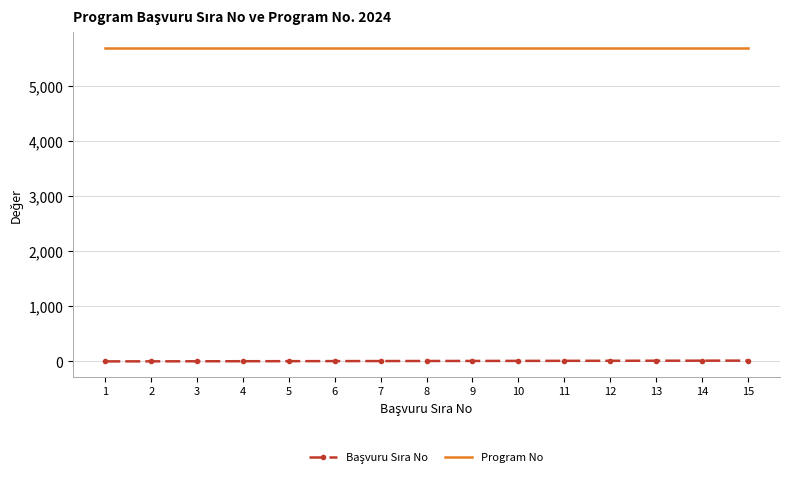

At how many categories does at least one series exceed 741?

15